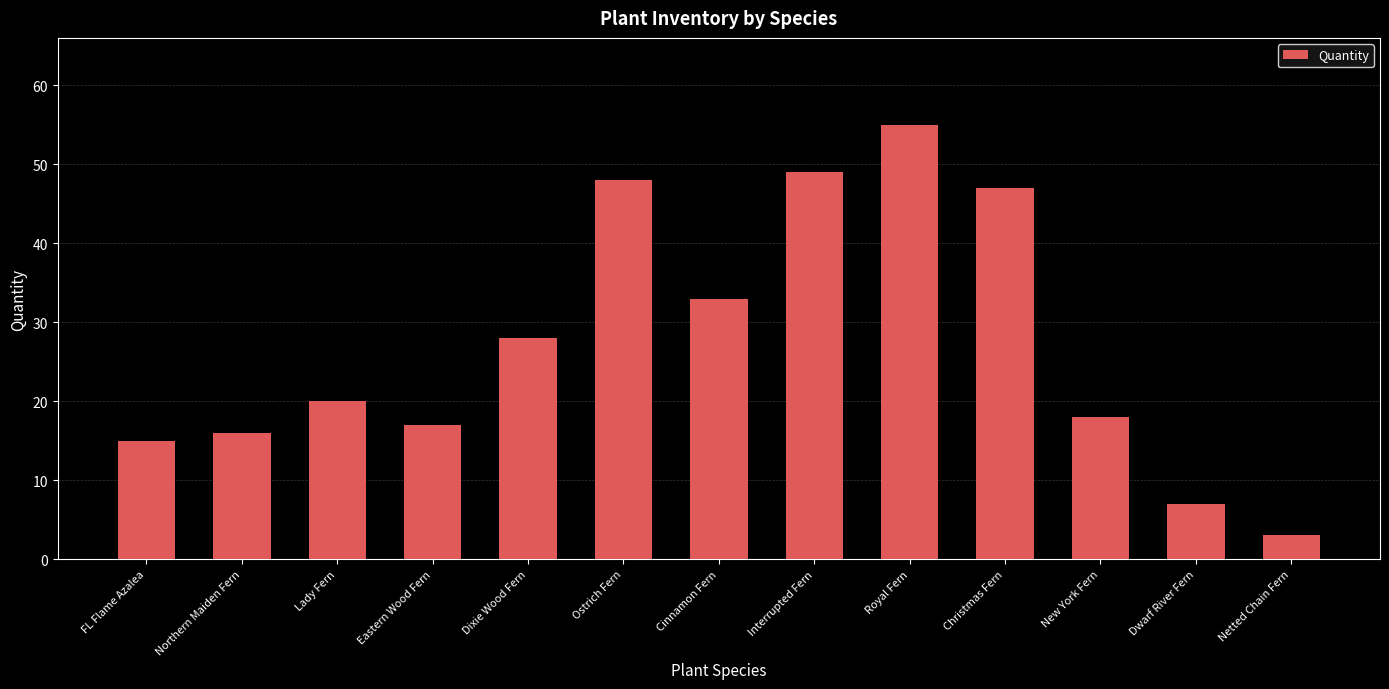

List the labels in order of value, smallest first.

Netted Chain Fern, Dwarf River Fern, FL Flame Azalea, Northern Maiden Fern, Eastern Wood Fern, New York Fern, Lady Fern, Dixie Wood Fern, Cinnamon Fern, Christmas Fern, Ostrich Fern, Interrupted Fern, Royal Fern